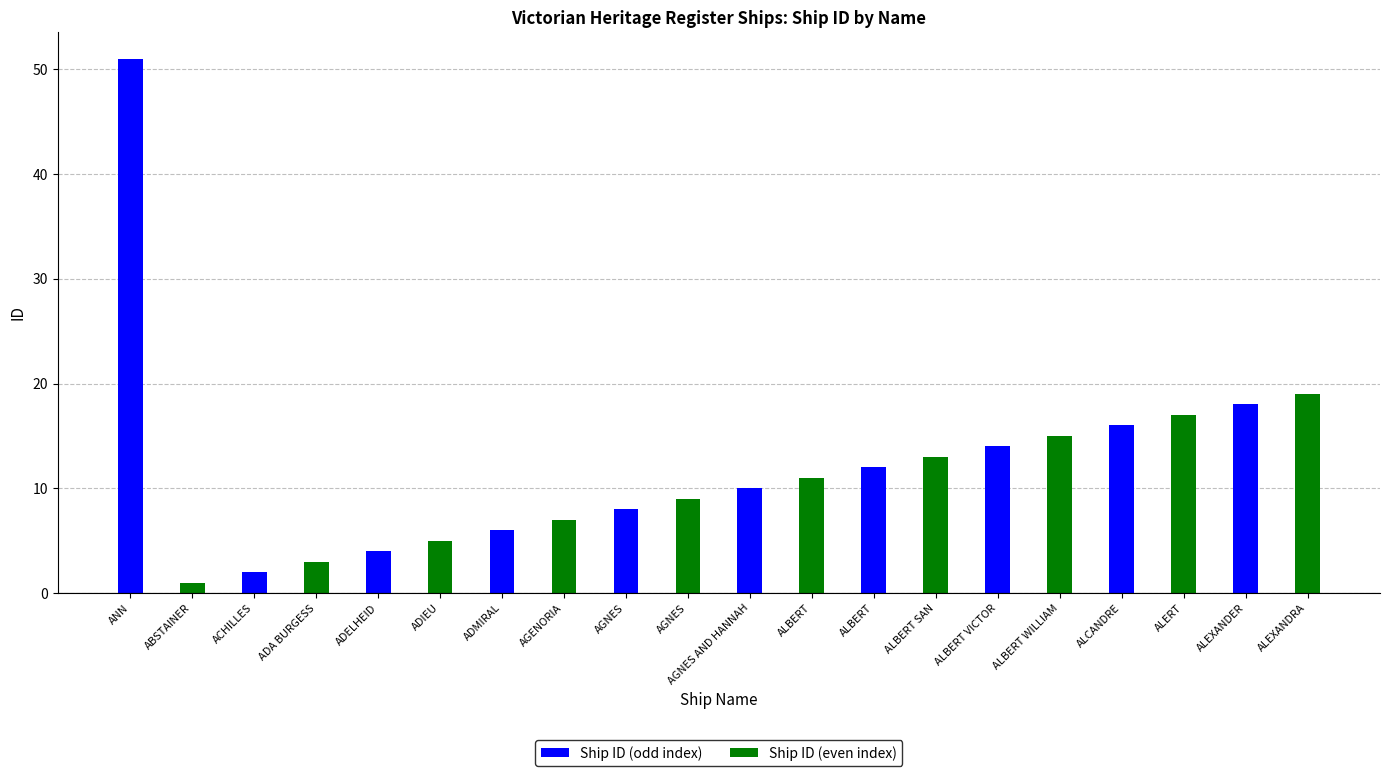

What is the difference between the highest and lowest values at ADMIRAL?

1